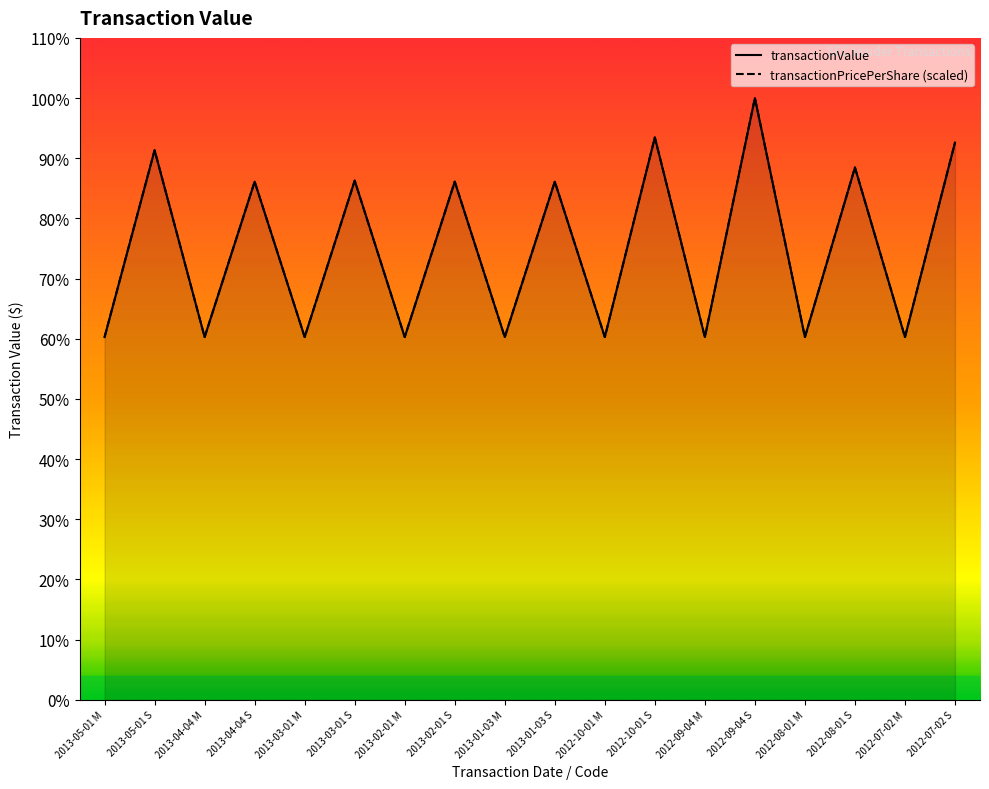

Does the chart have visible grid lines?

No